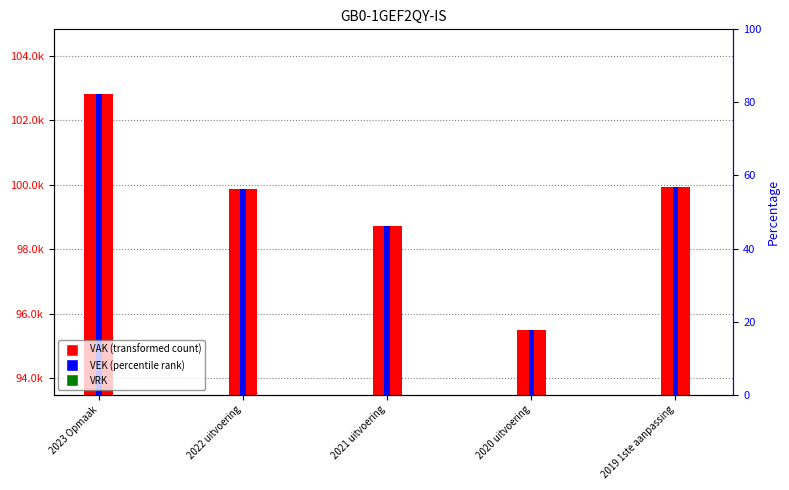

What is the label of the 4th bar from the left?

2020 uitvoering